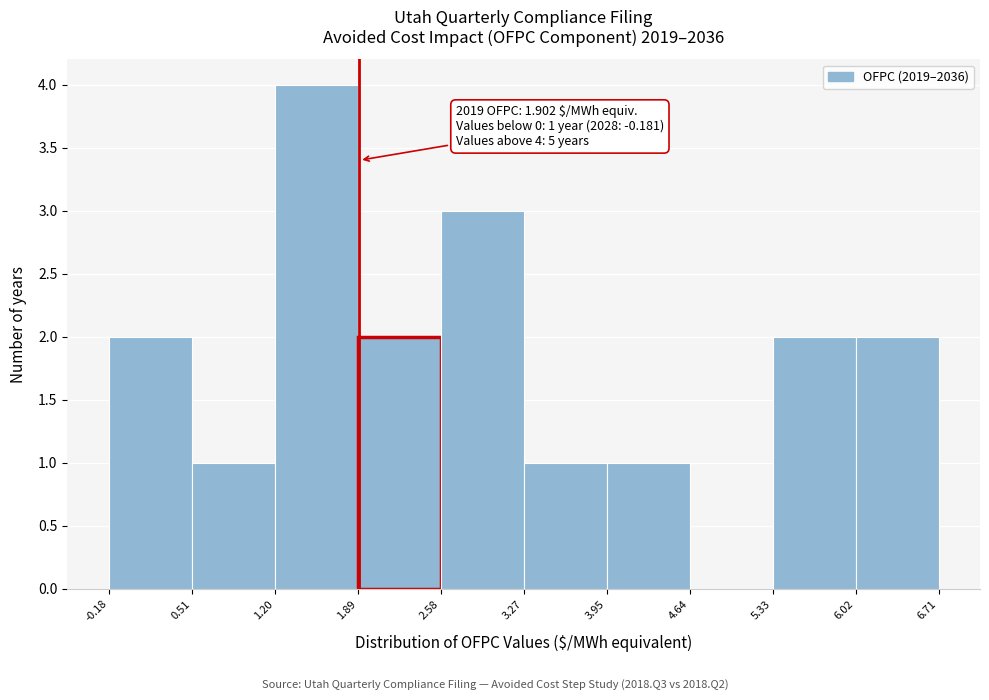

Over which range of the x-axis is the bar tallest?

1.20 to 1.89